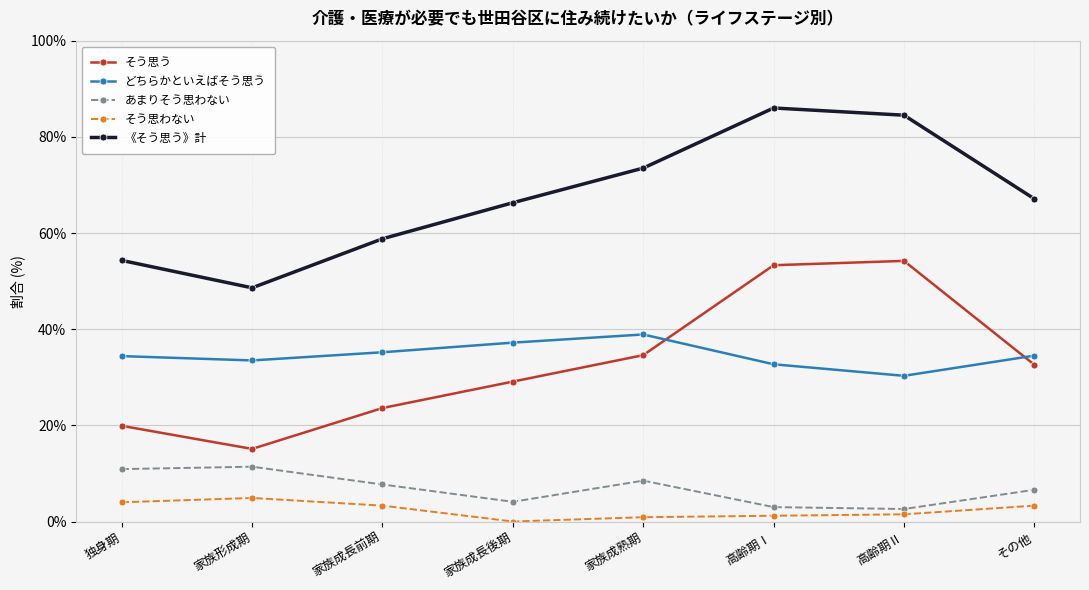

At which category does そう思う reach its first local valley?

家族形成期